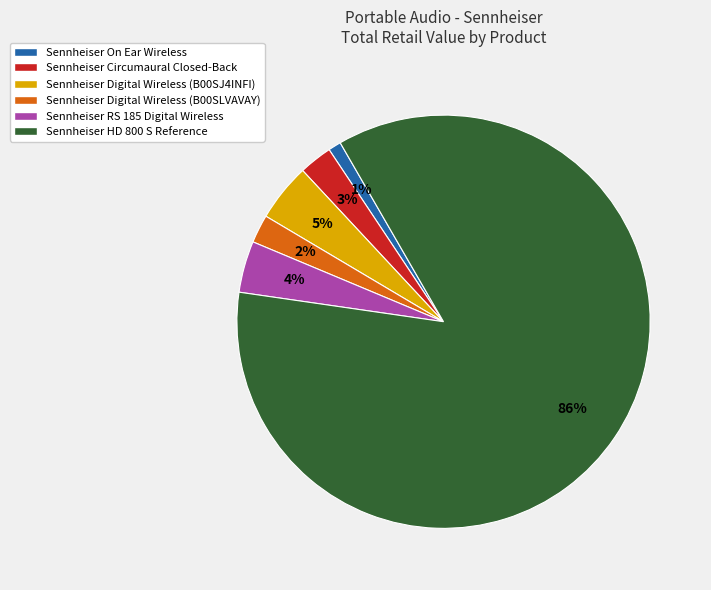

Between Sennheiser RS 185 Digital Wireless and Sennheiser HD 800 S Reference, which is larger?

Sennheiser HD 800 S Reference